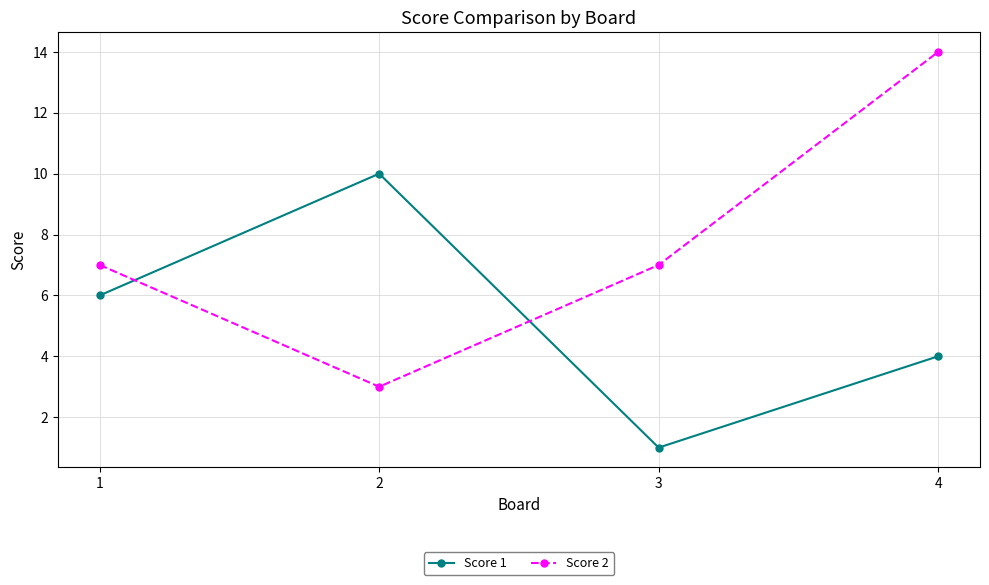

What value does the Score 2 series have at 4?

14